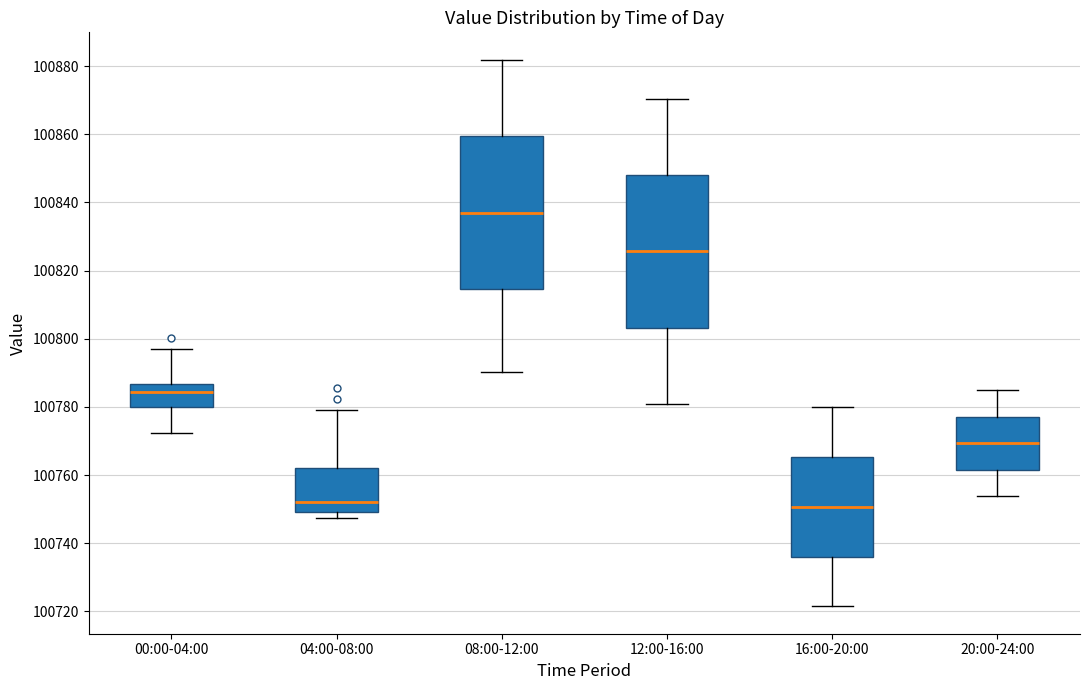

Where is the lower edge of the box for 04:00-08:00 on the y-axis? The values are not printed on the chart, so give them approximately, as read against the axis.

100750